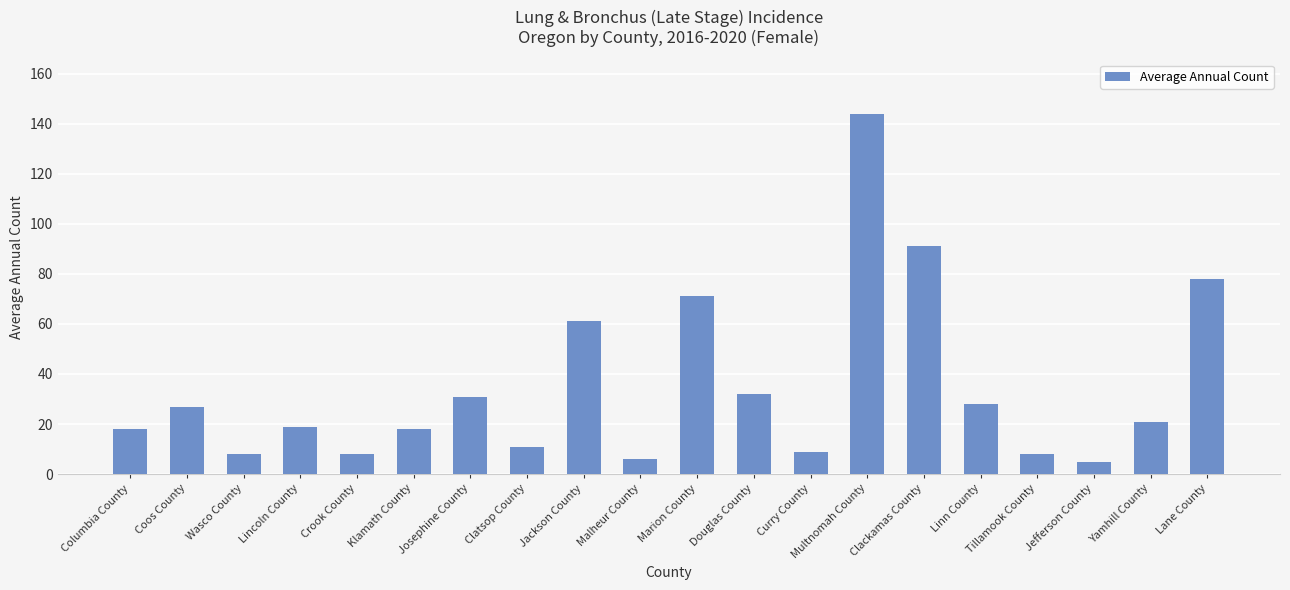

How many data points are less than 21?

10